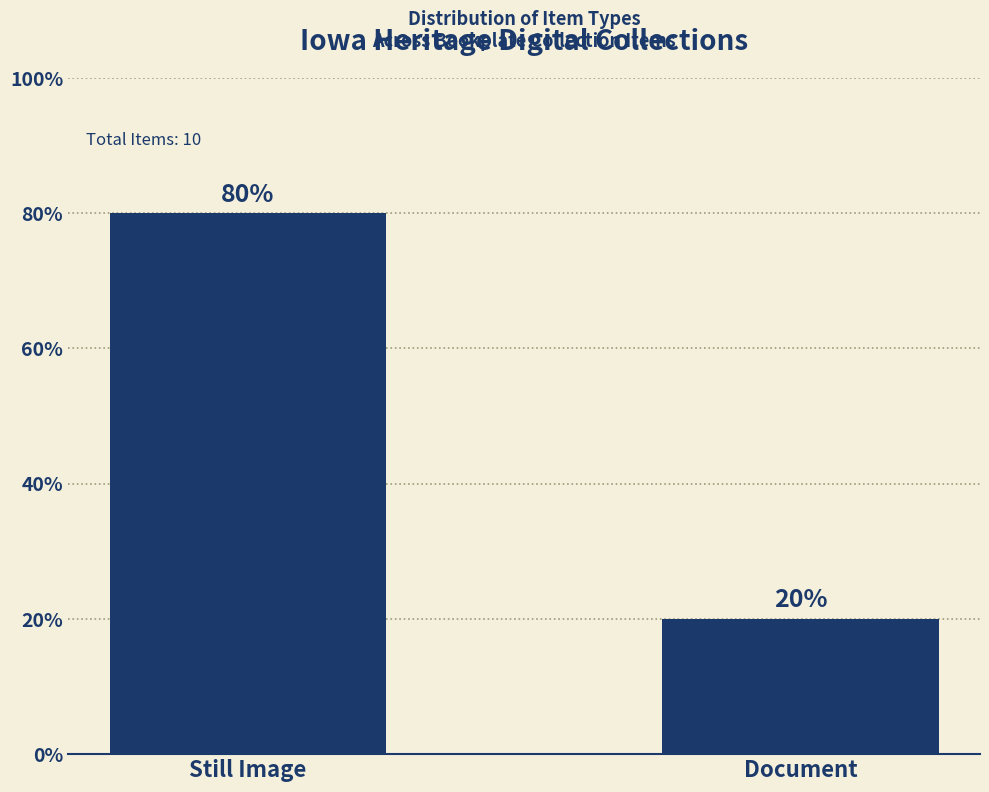

Between Document and Still Image, which is larger?

Still Image